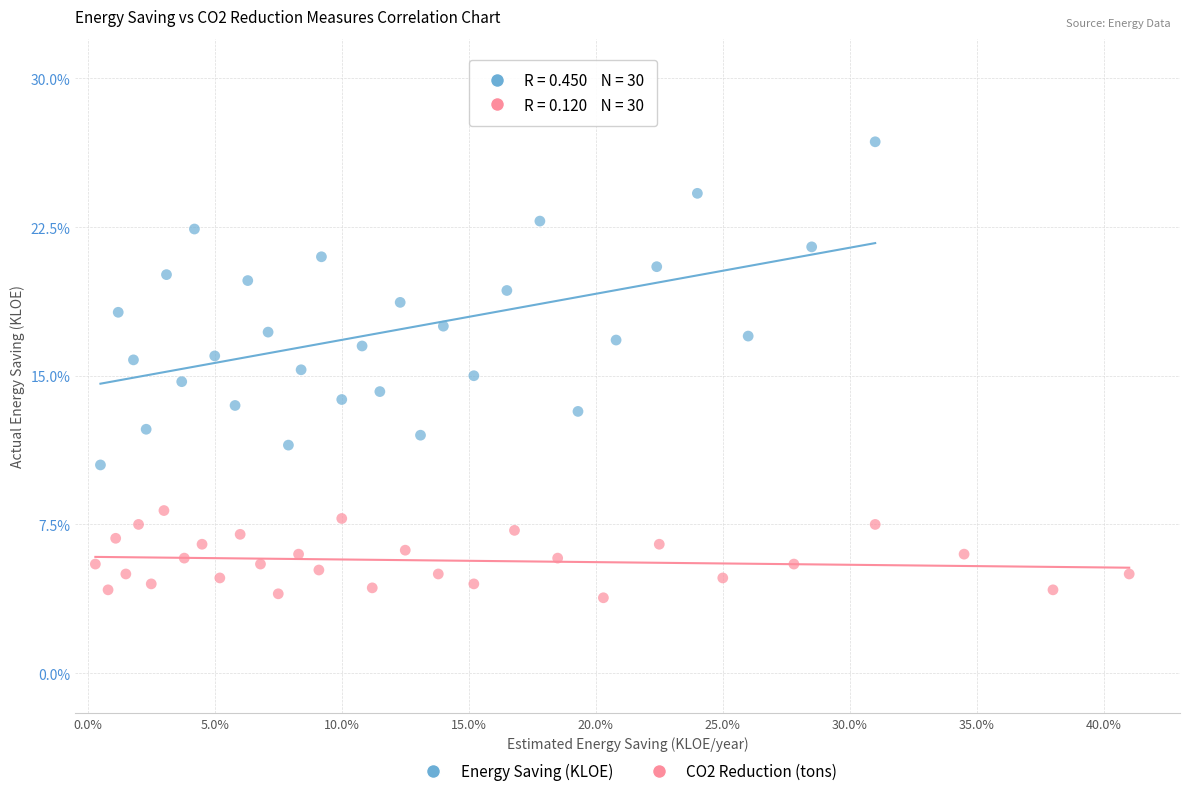

Which series contains the highest Y value?

Energy Saving (KLOE)